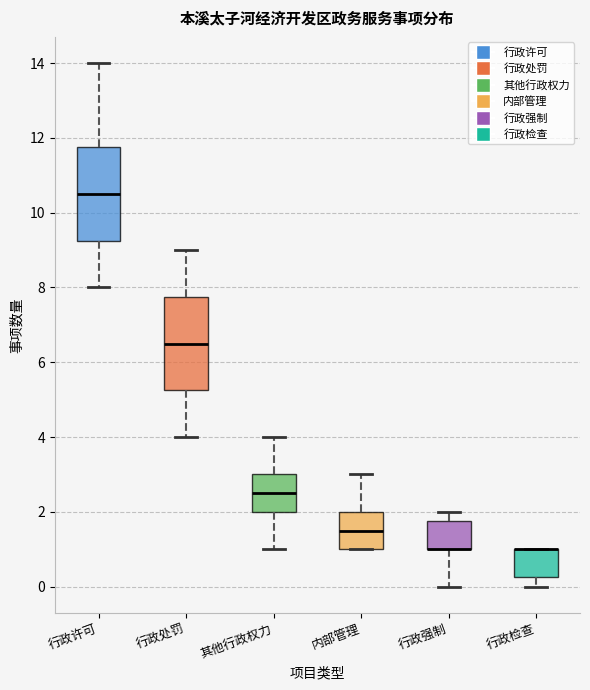

Reading left to right, transcribe this box plot: for each box, give where its median line is, the range the box spans, and where its two whiskers end, as read against the y-axis. The values are not printed on the chart, so give them approximately, as read against the axis.

行政许可: median 10.6, box 9.2 to 11.8, whiskers 8.0 to 14.0
行政处罚: median 6.6, box 5.2 to 7.8, whiskers 4.0 to 9.0
其他行政权力: median 2.6, box 2.0 to 3.0, whiskers 1.0 to 4.0
内部管理: median 1.6, box 1.0 to 2.0, whiskers 1.0 to 3.0
行政强制: median 1.0 (drawn on the box's lower edge), box 1.0 to 1.8, whiskers 0.0 to 2.0
行政检查: median 1.0 (drawn on the box's upper edge), box 0.2 to 1.0, whiskers 0.0 to 1.0